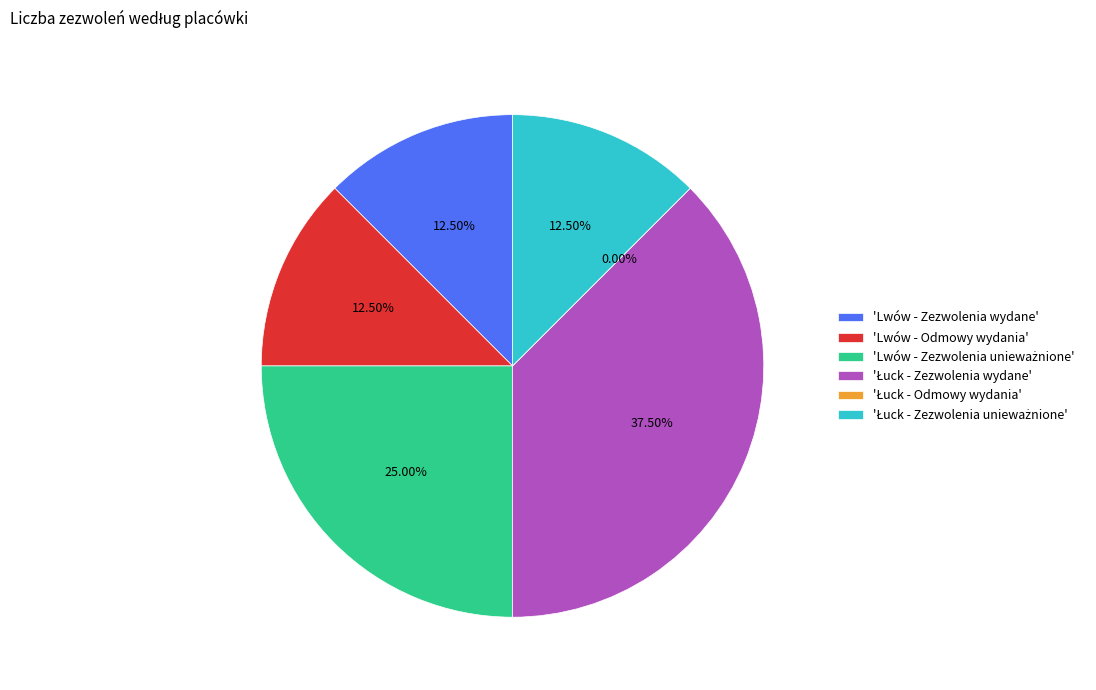

To the nearest percent, what portion does Łuck - Zezwolenia wydane represent?

38%